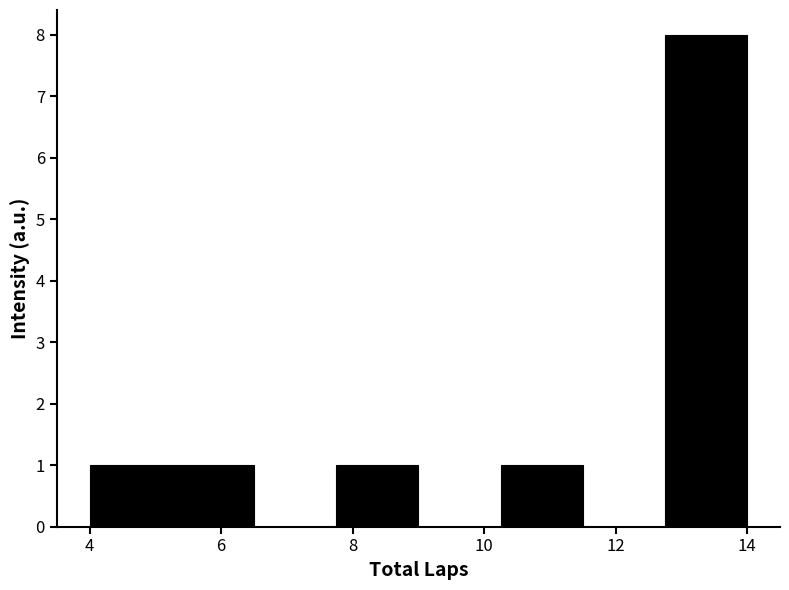

How tall is the bar that spans 12.75 to 14.00 on the x-axis? Neither the bar edges nor the heights are printed on the chart, so give them approximately, as read against the axes.

8